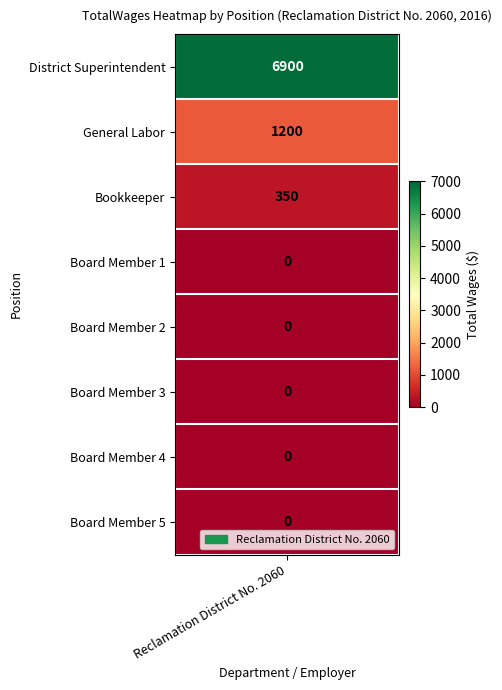

What is the change in value from 1 to 3?

-1200